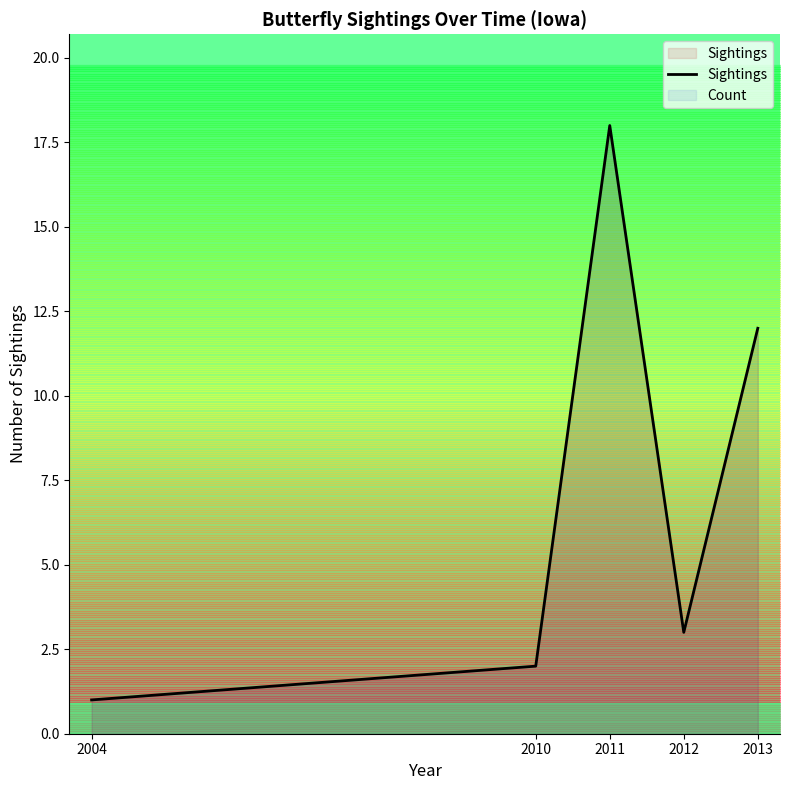

Rank the categories by value from lowest to highest.

2004, 2010, 2012, 2013, 2011